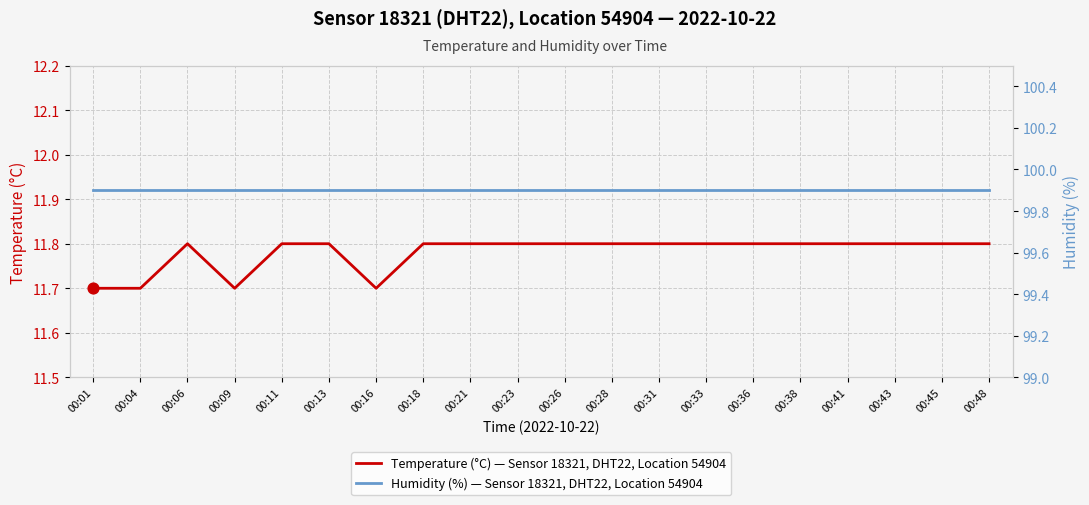

Which series reaches the maximum Y coordinate?

Humidity (%) — Sensor 18321, DHT22, Location 54904